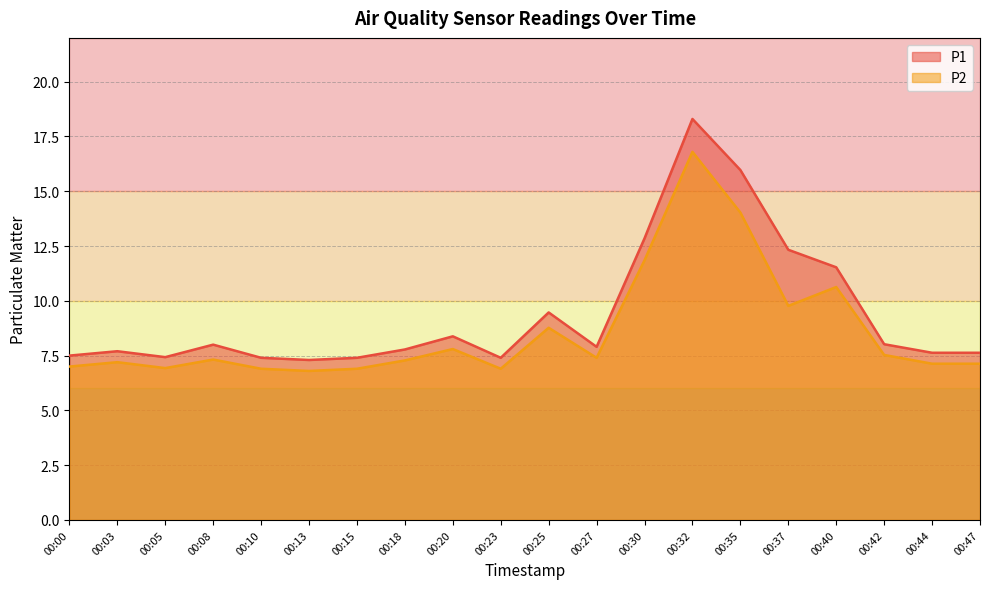

Rank the series by their average value, from lowest to highest.

P2, P1